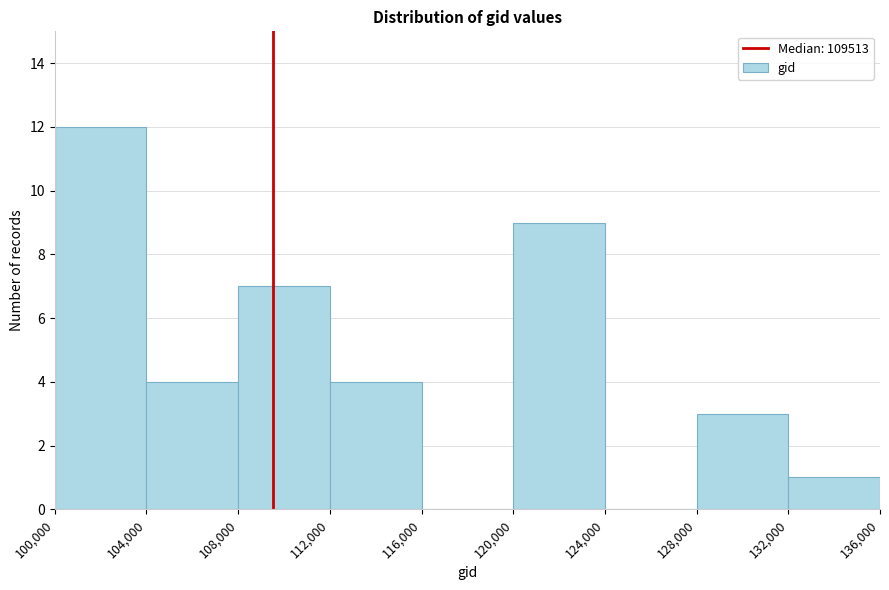

Over which range of the x-axis is the bar tallest?

100,000 to 104,000